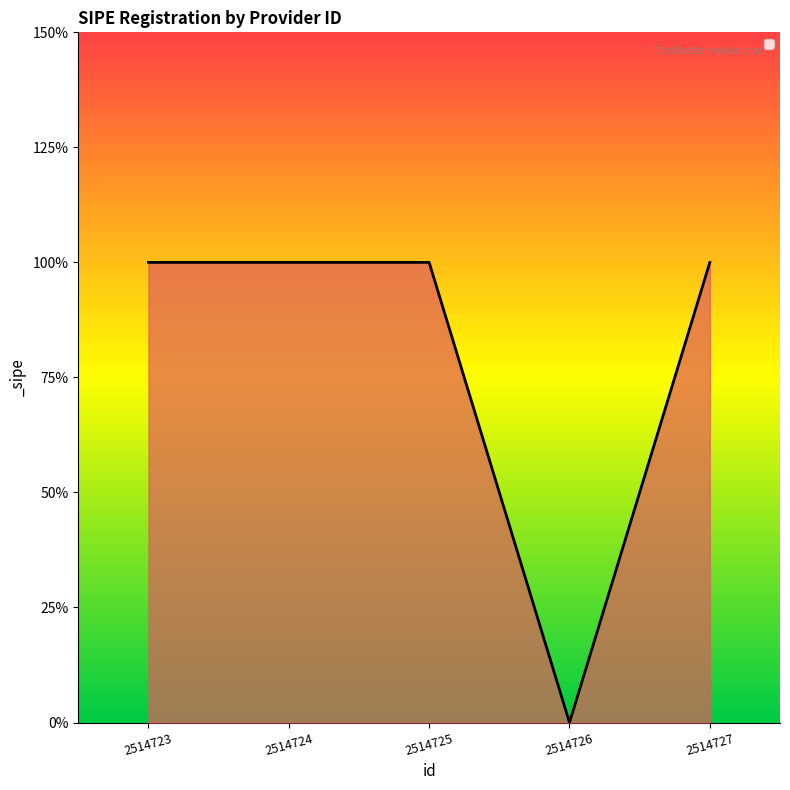

Is it true that the value at 2514723 is 1?

True